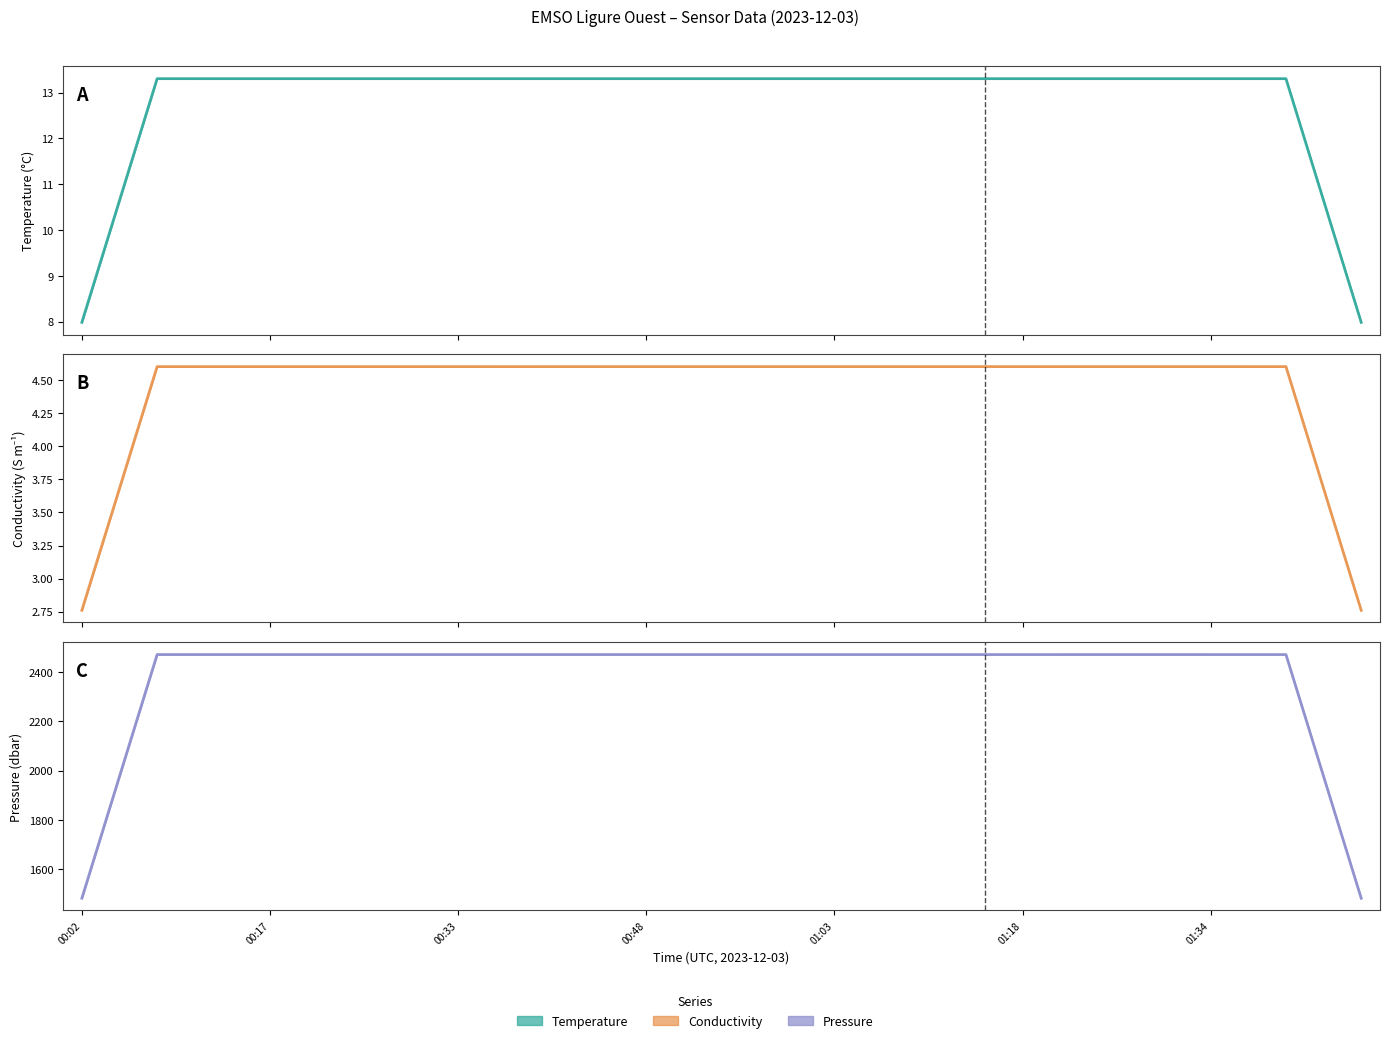

What is the smallest value displayed?

2.8